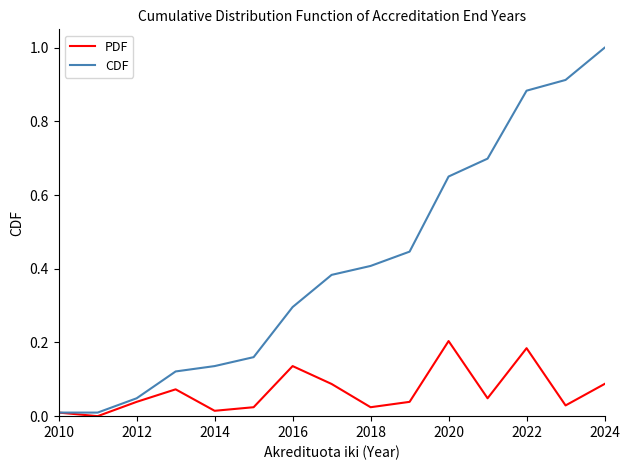

List the series in order of their overall mean, highest first.

CDF, PDF